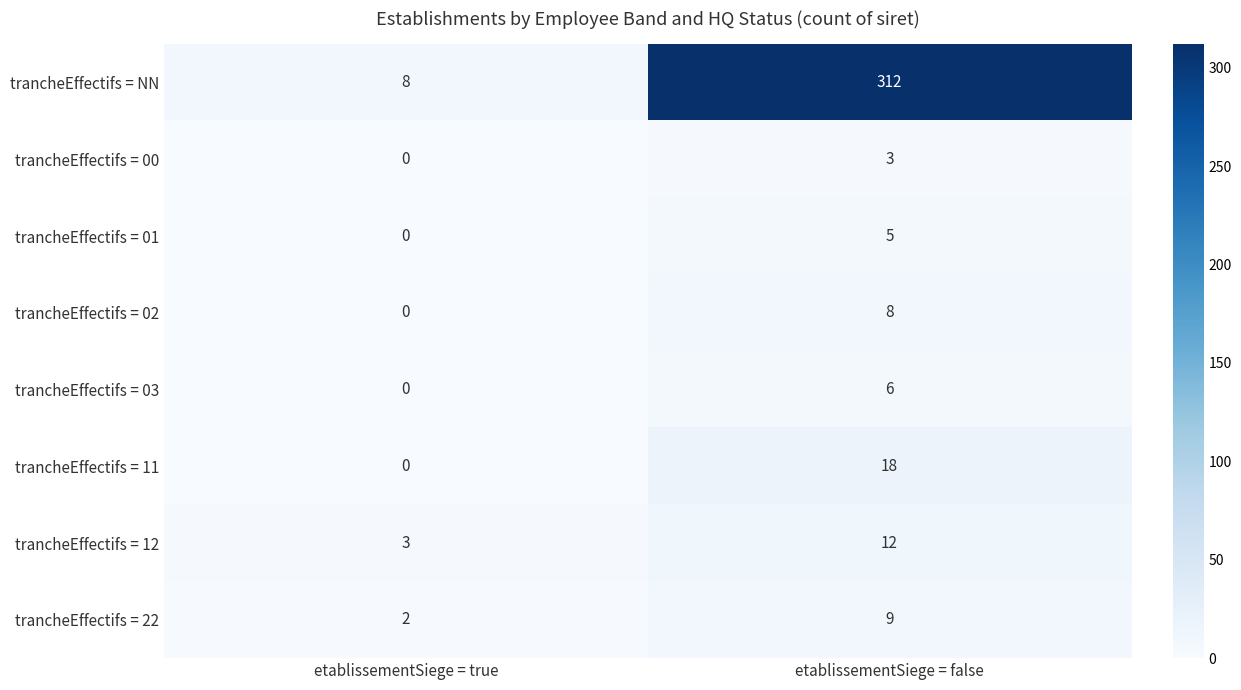

Reading left to right, transcribe all the data shown in this chart.

trancheEffectifs = NN: 8	312
trancheEffectifs = 00: 0	3
trancheEffectifs = 01: 0	5
trancheEffectifs = 02: 0	8
trancheEffectifs = 03: 0	6
trancheEffectifs = 11: 0	18
trancheEffectifs = 12: 3	12
trancheEffectifs = 22: 2	9